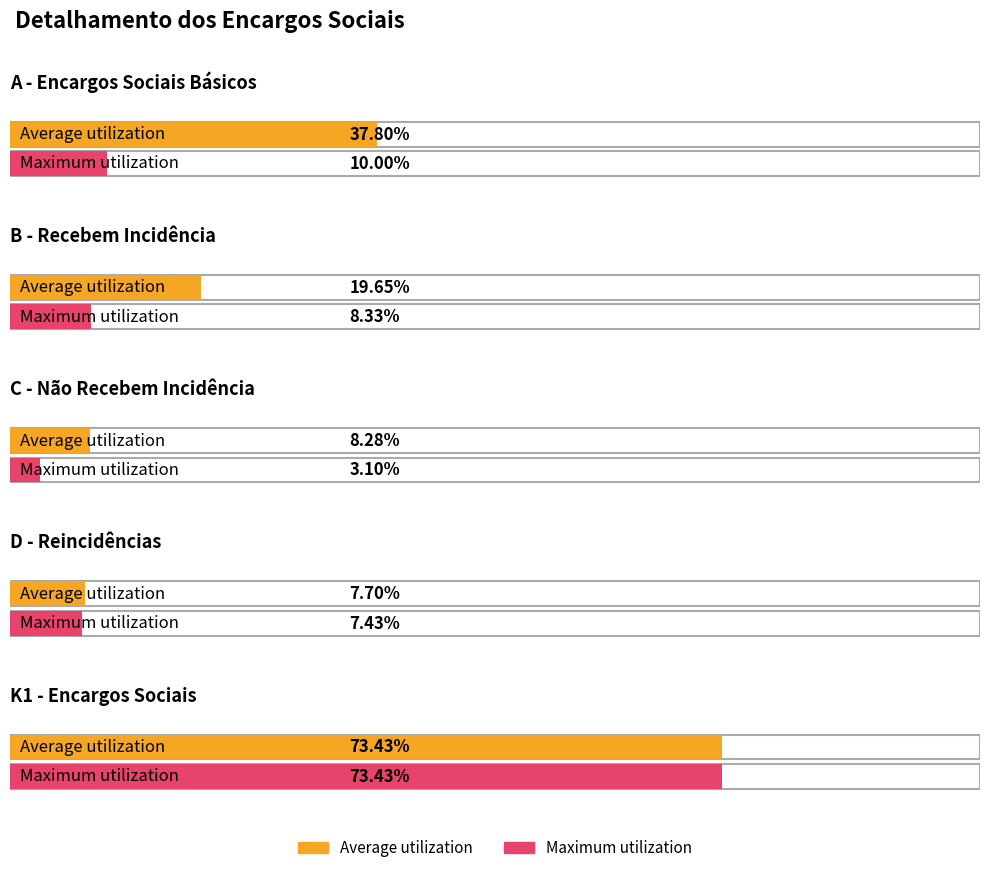

What is the label of the 5th bar from the left?

K1 - Encargos Sociais